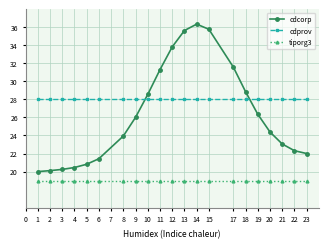

Is the value of cdcorp at 1 greater than the value of tiporg3 at 23?

Yes